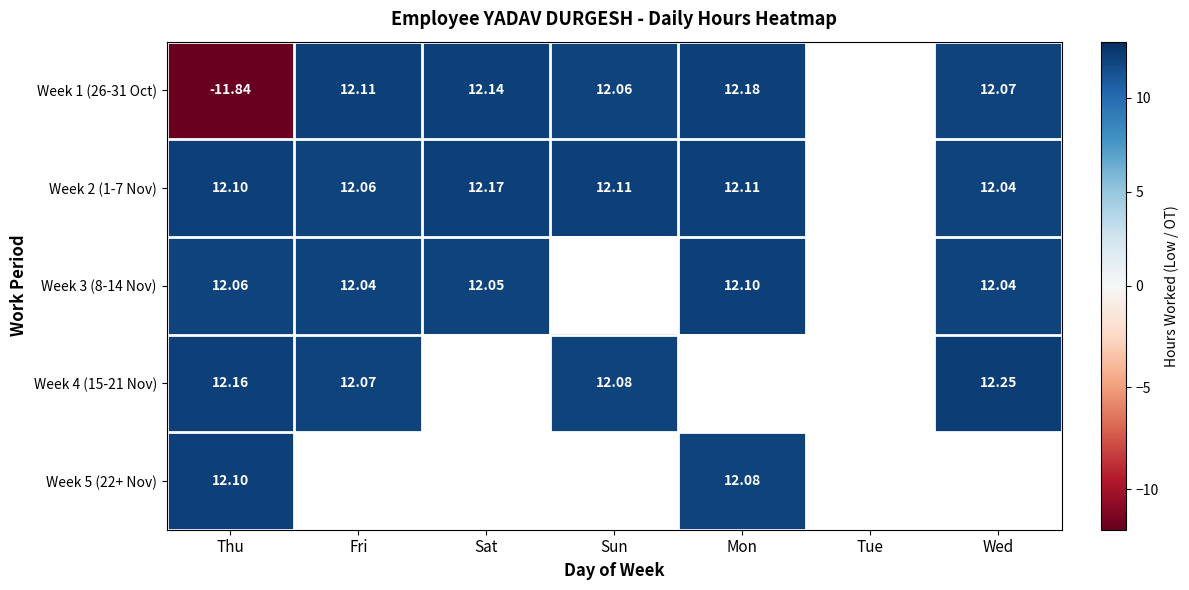

Is the value of Week 3 (8-14 Nov) at Thu greater than the value of Week 5 (22+ Nov) at Mon?

No